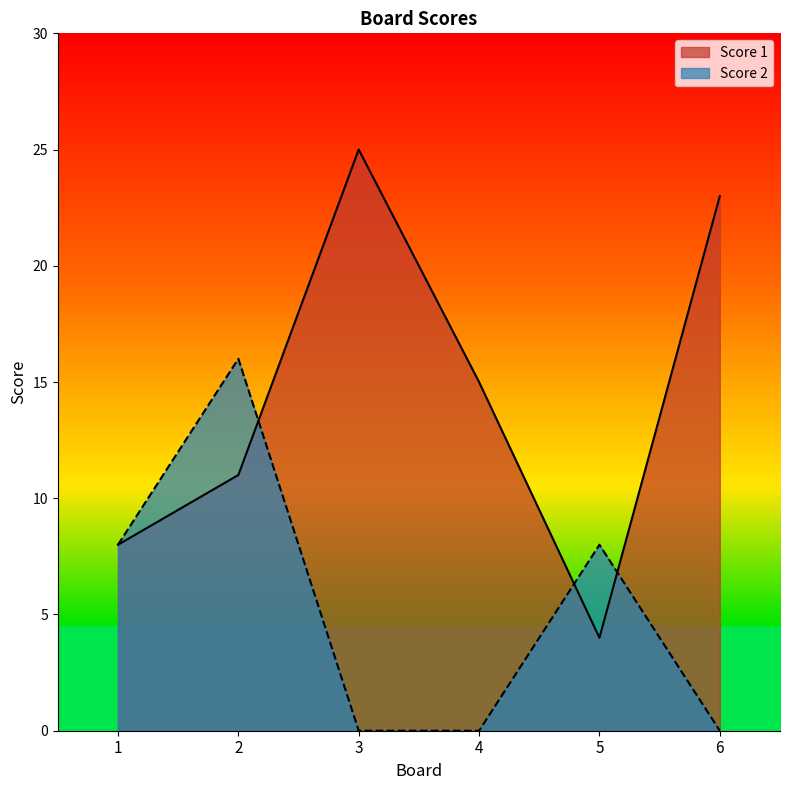

True or false: Score 1 and Score 2 cross at least once.

True